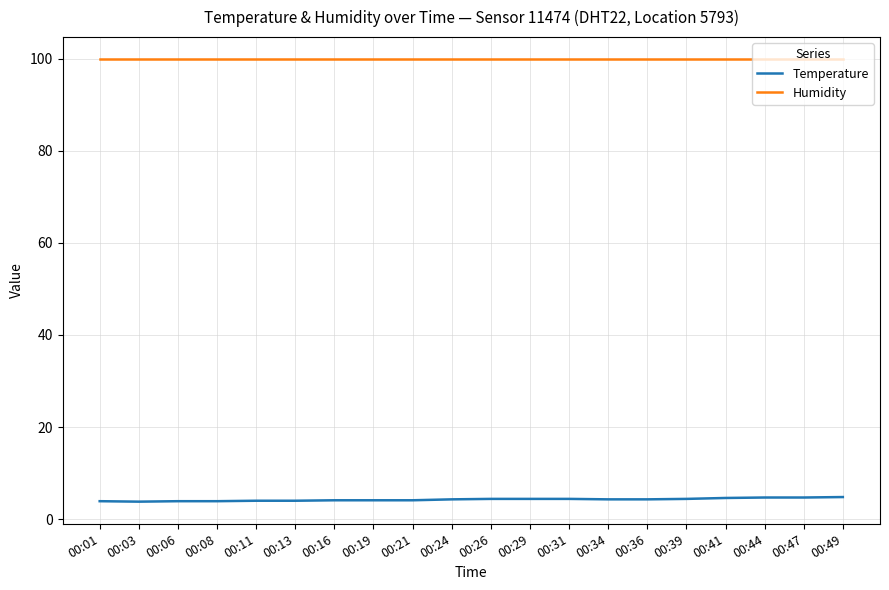

Is the value of Humidity at 00:06 greater than the value of Temperature at 00:41?

Yes